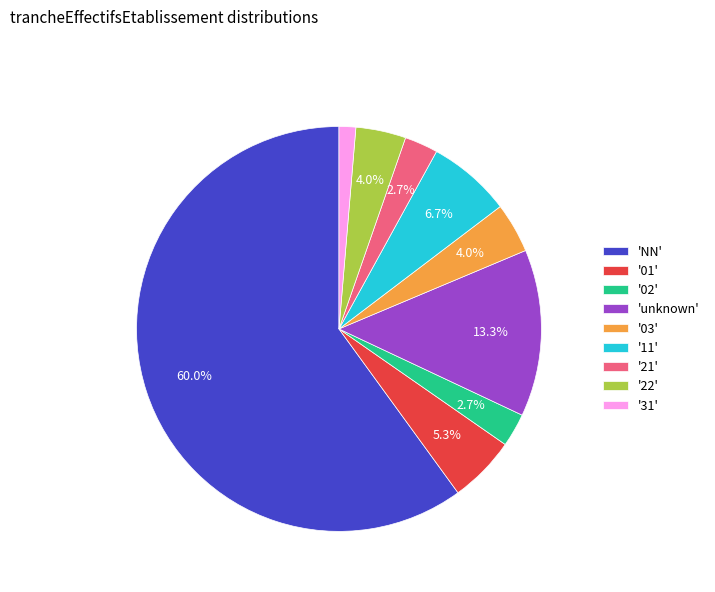

What is the ratio of the value at '01' to the value at '21'?

2.0